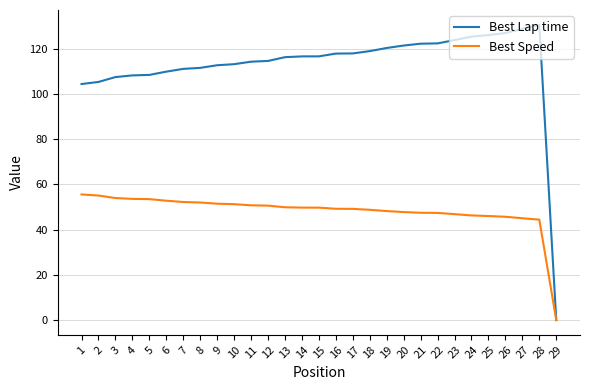

What is the total value across all series at 22?

169.9